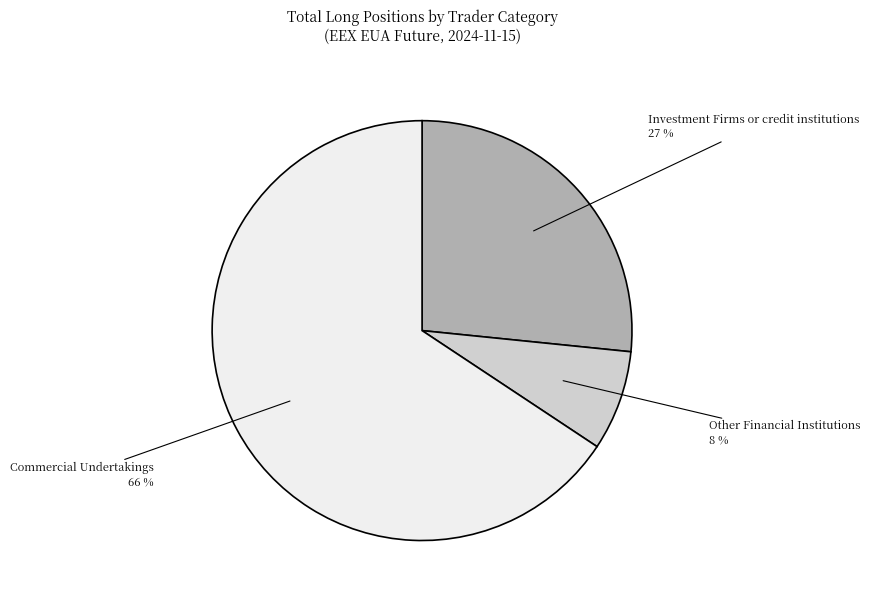

Is it true that Investment Firms or credit institutions is 27% of the pie?

True